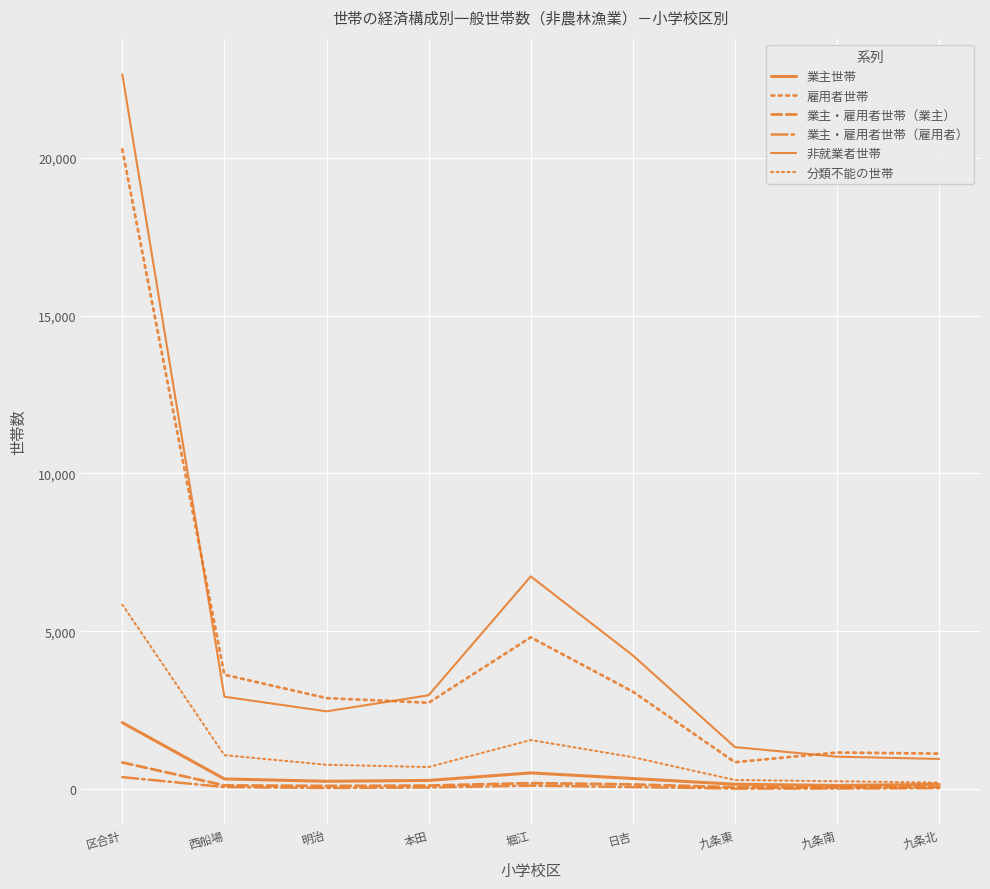

How many categories are shown in the chart?

9